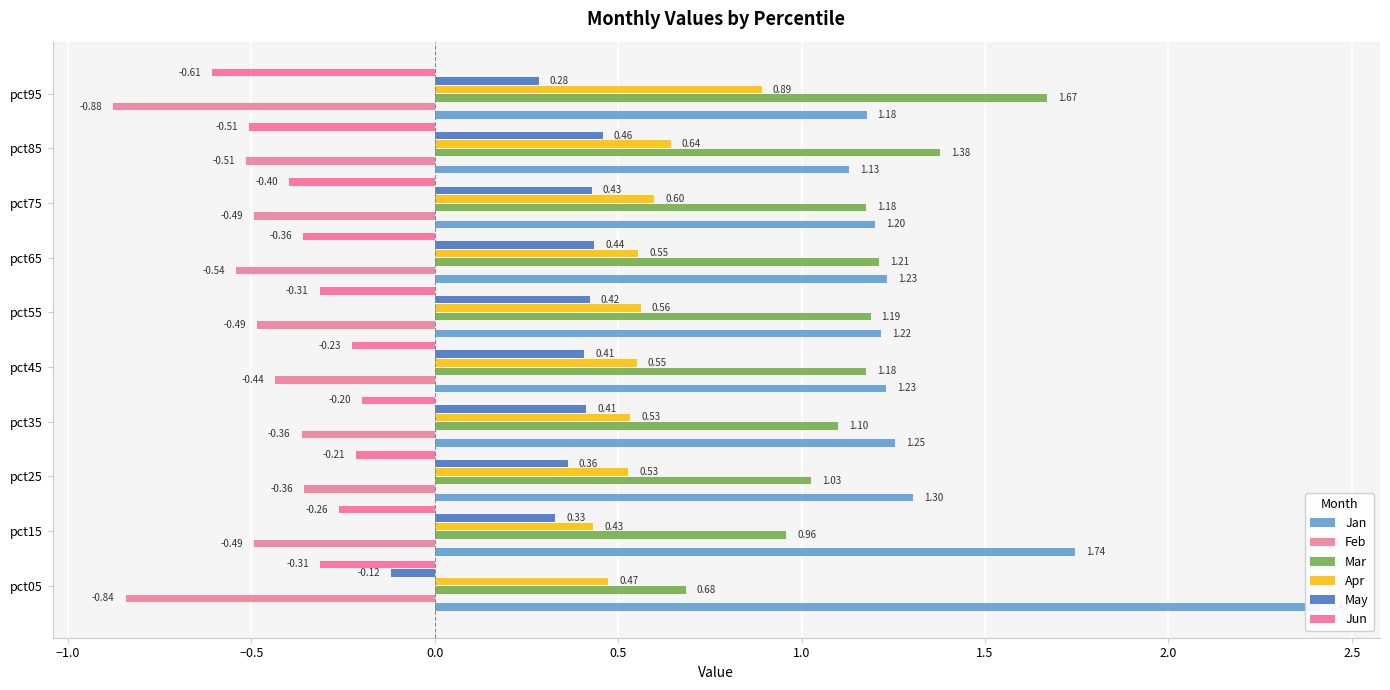

Which series has the largest total across all categories?

Jan